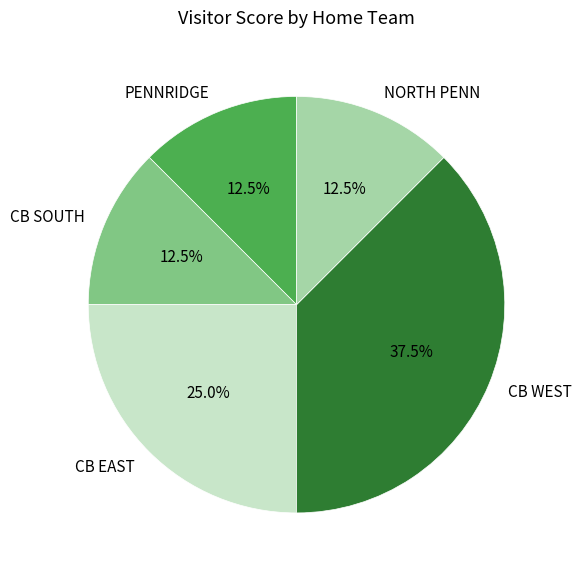

What is the ratio of the value at CB WEST to the value at PENNRIDGE?

3.0